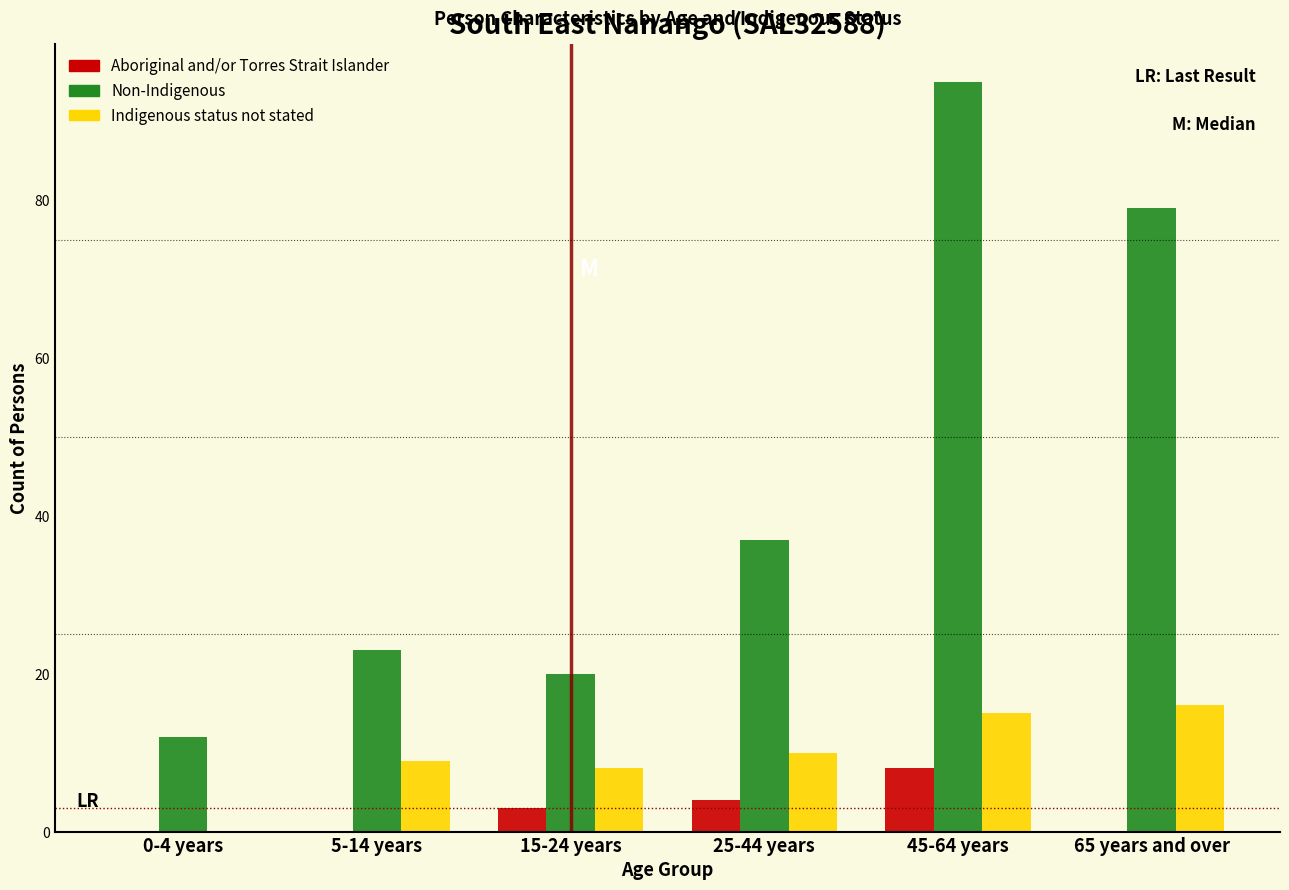

Reading left to right, transcribe all the data shown in this chart.

Aboriginal and/or Torres Strait Islander: 0-4 years=0	5-14 years=0	15-24 years=3	25-44 years=4	45-64 years=8	65 years and over=0
Non-Indigenous: 0-4 years=12	5-14 years=23	15-24 years=20	25-44 years=37	45-64 years=95	65 years and over=79
Indigenous status not stated: 0-4 years=0	5-14 years=9	15-24 years=8	25-44 years=10	45-64 years=15	65 years and over=16